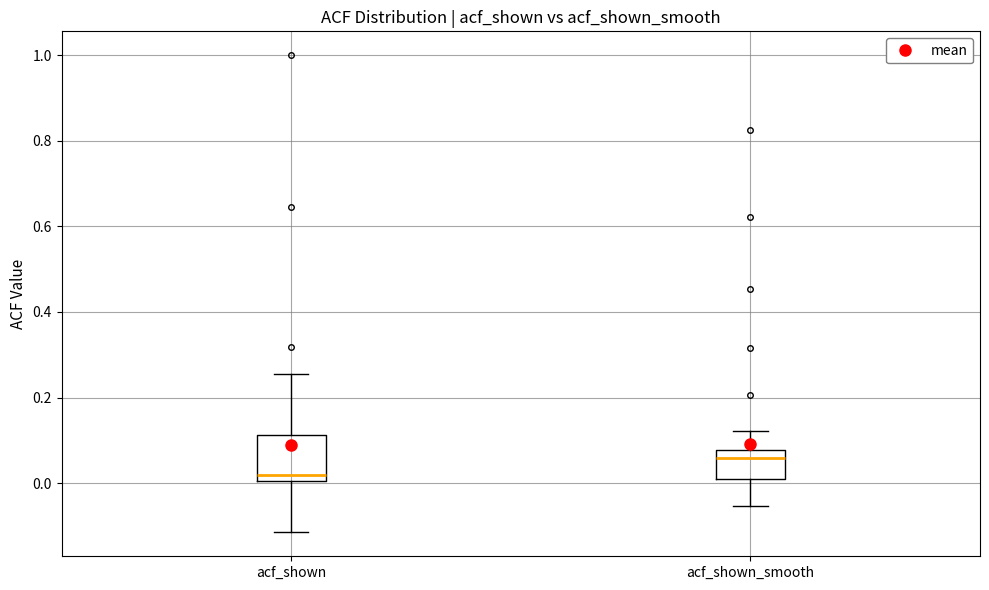

Where does the lower whisker of the box for acf_shown_smooth end on the y-axis? The values are not printed on the chart, so give them approximately, as read against the axis.

-0.06